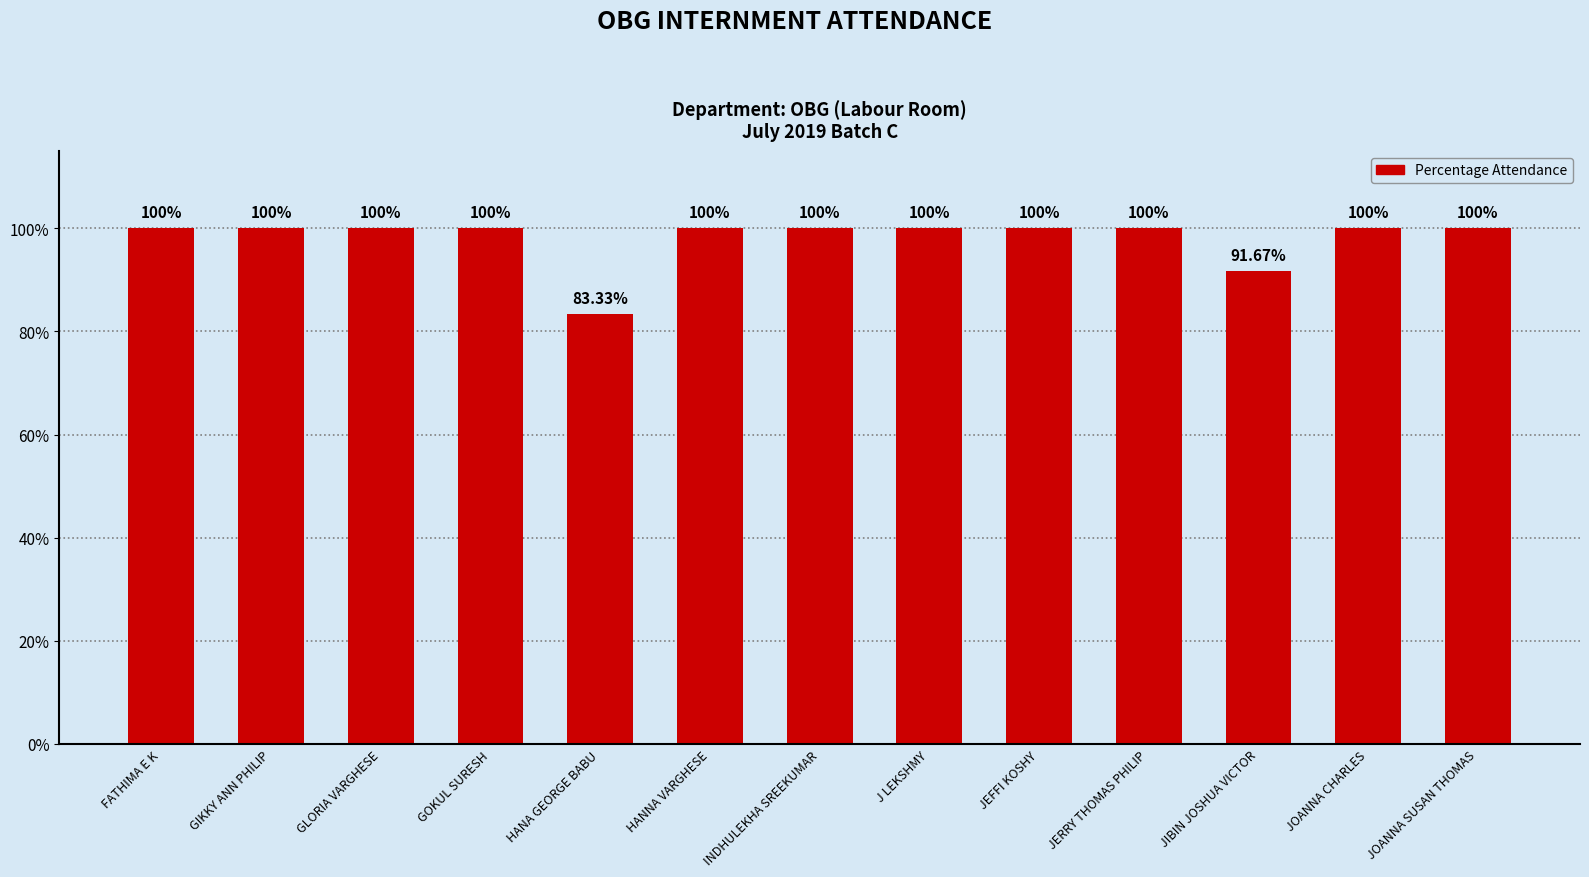

What is the ratio of the value at J LEKSHMY to the value at GOKUL SURESH?

1.0